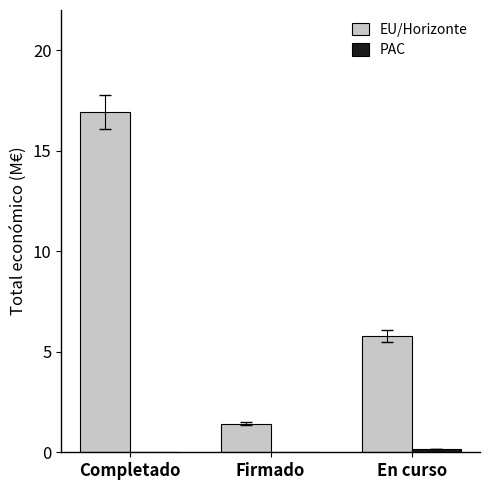

At which category is the sum across all series the highest?

Completado